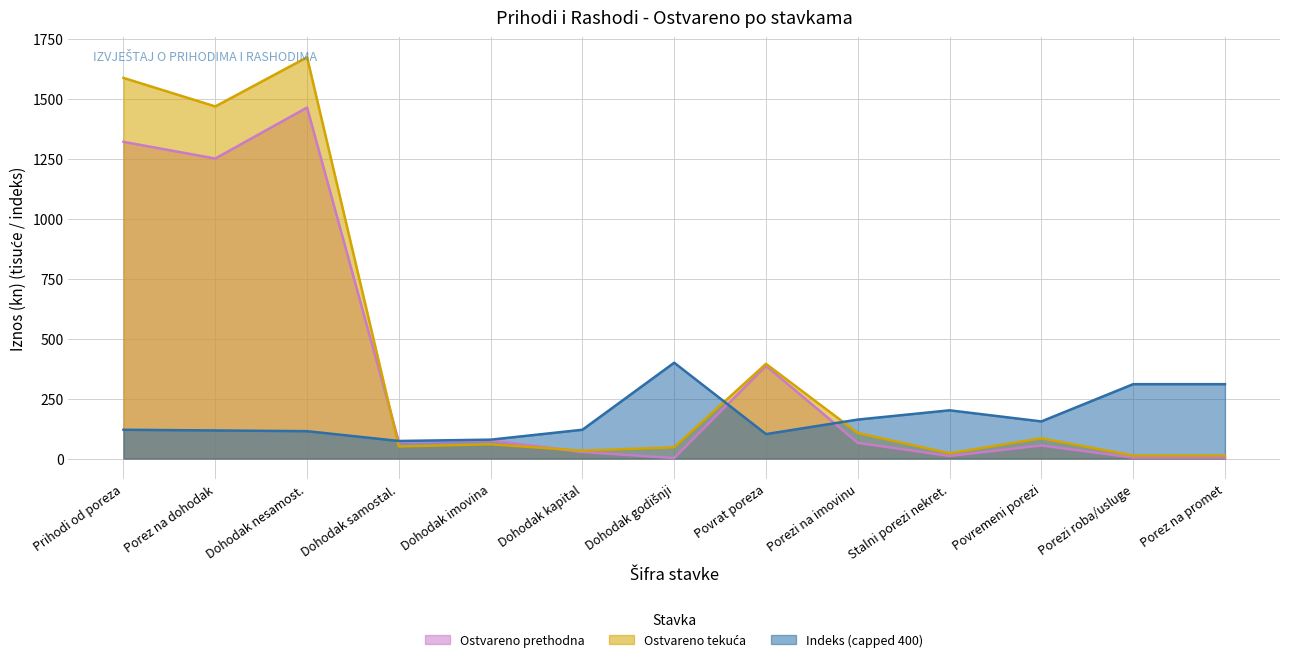

Does the chart display data point markers on the line(s)?

No